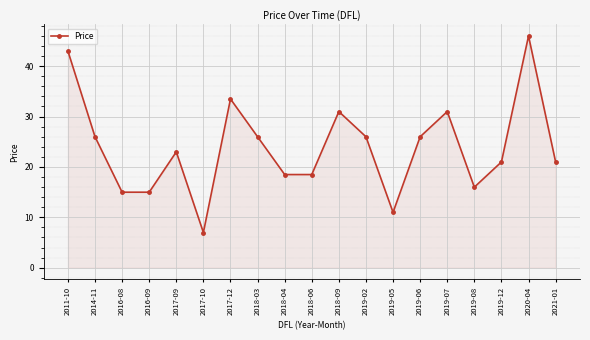

What is the difference between the maximum and minimum values?

39.0